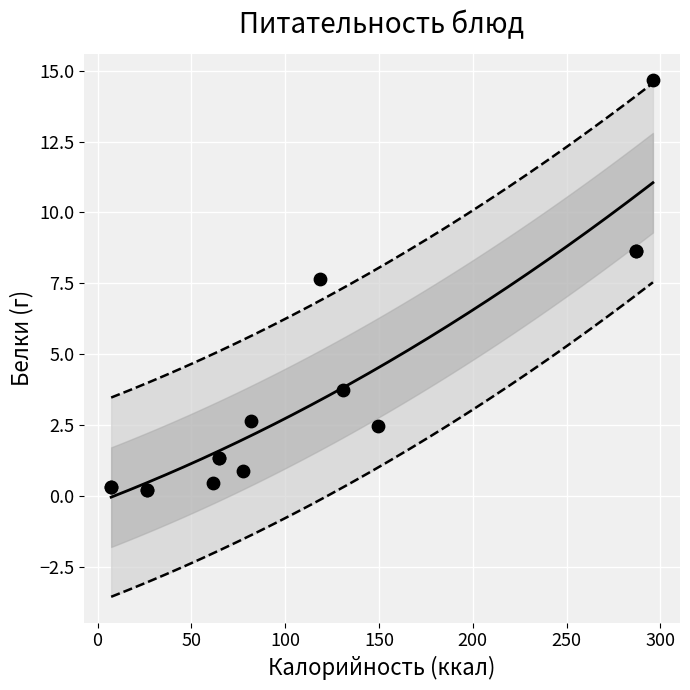

What Y value in the scatter plot is closest to 7?

7.6